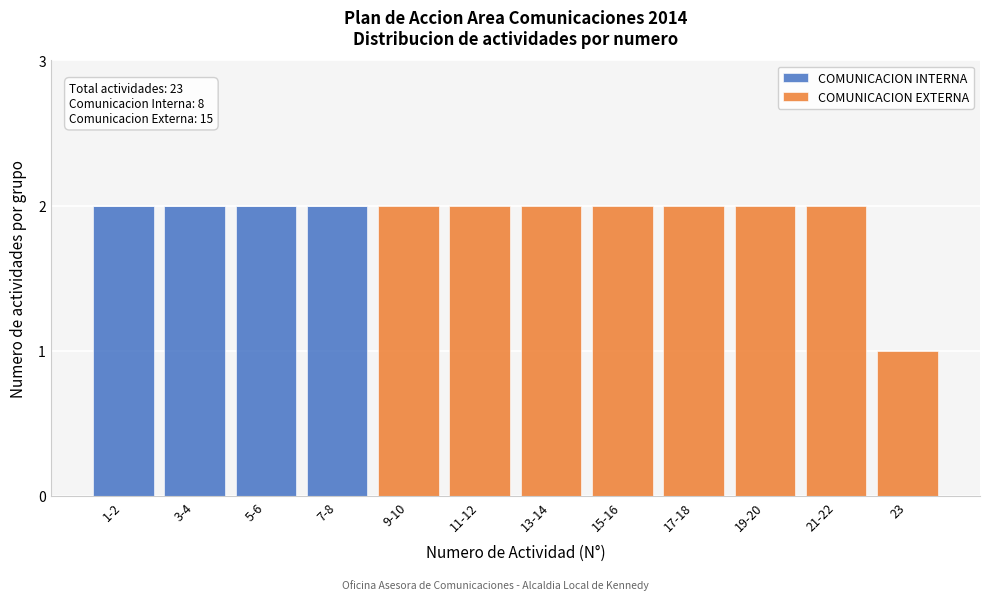

Reading left to right, transcribe the values for COMUNICACION INTERNA.

1-2=2	3-4=2	5-6=2	7-8=2	9-10=0	11-12=0	13-14=0	15-16=0	17-18=0	19-20=0	21-22=0	23=0